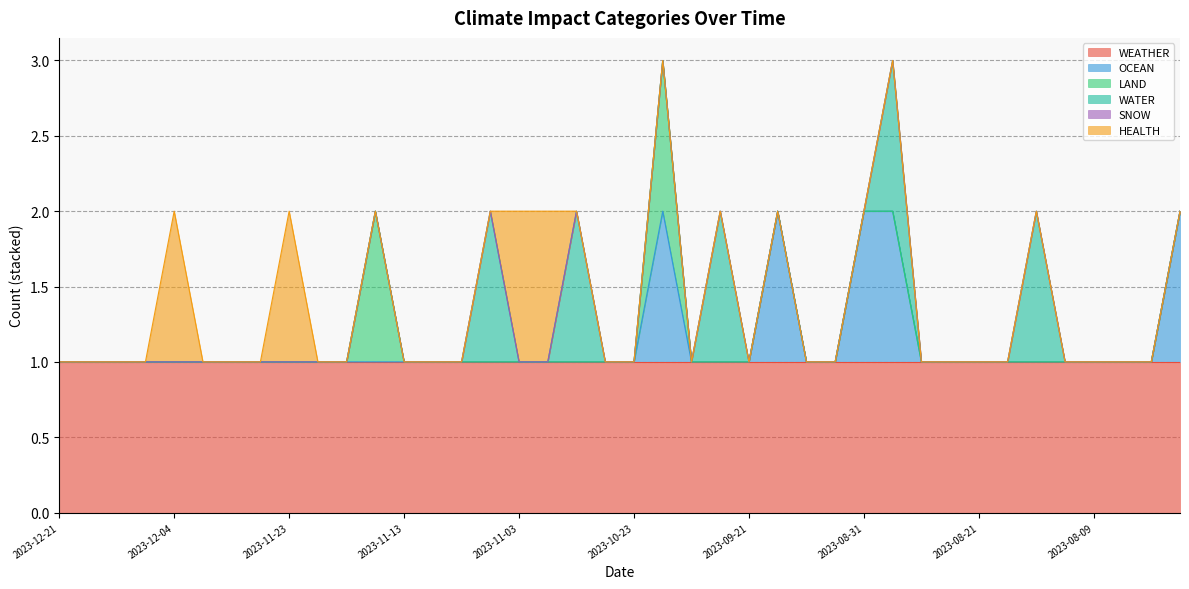

True or false: WATER and HEALTH cross at least once.

True